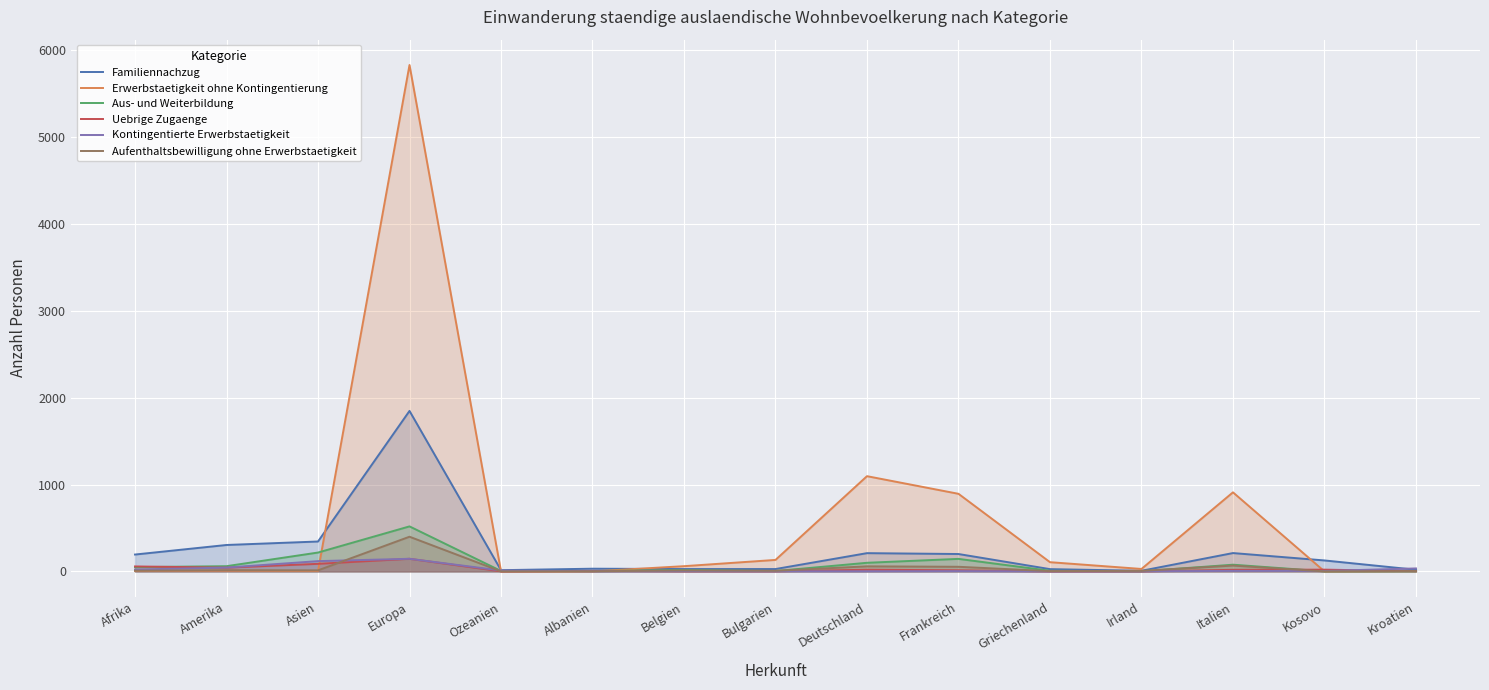

Is it true that Uebrige Zugaenge equals 19 at Deutschland?

True